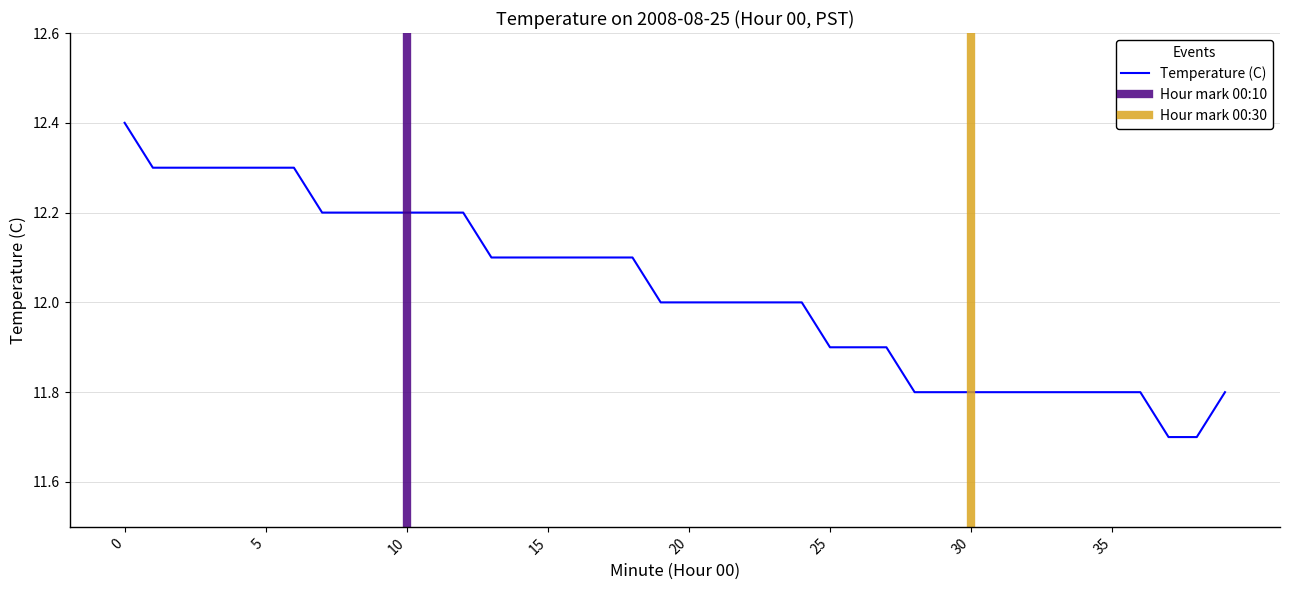

What is the highest value of the Temperature (C) series?

12.4